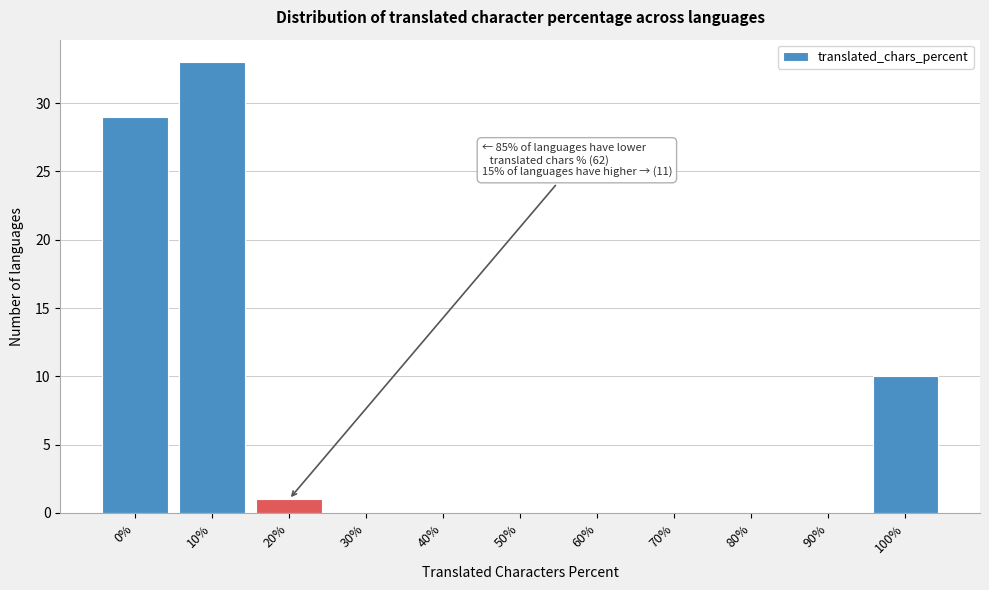

Reading left to right, list all the values displayed in this chart.

0%=29	10%=33	20%=1	30%=0	40%=0	50%=0	60%=0	70%=0	80%=0	90%=0	100%=10